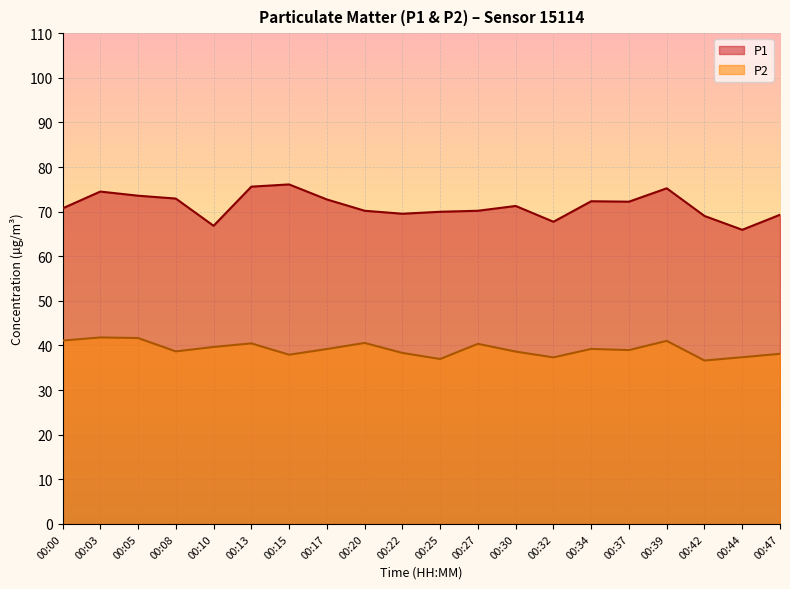

True or false: P2 has a value of 41.1 at 00:00.

True